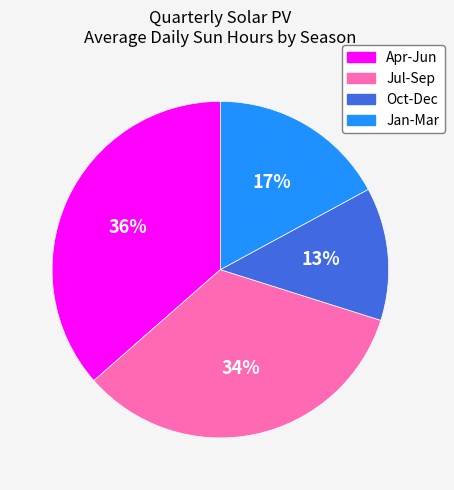

How many segments does this pie chart have?

4